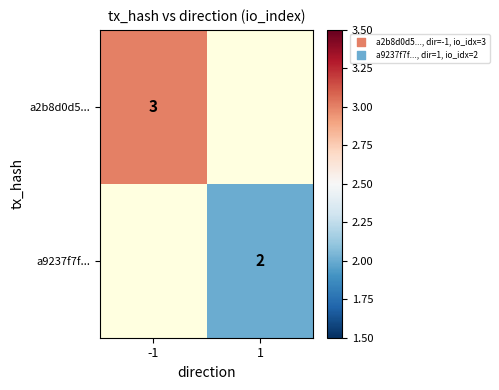

The value of a9237f7f... at 1 is 2. True or false?

True